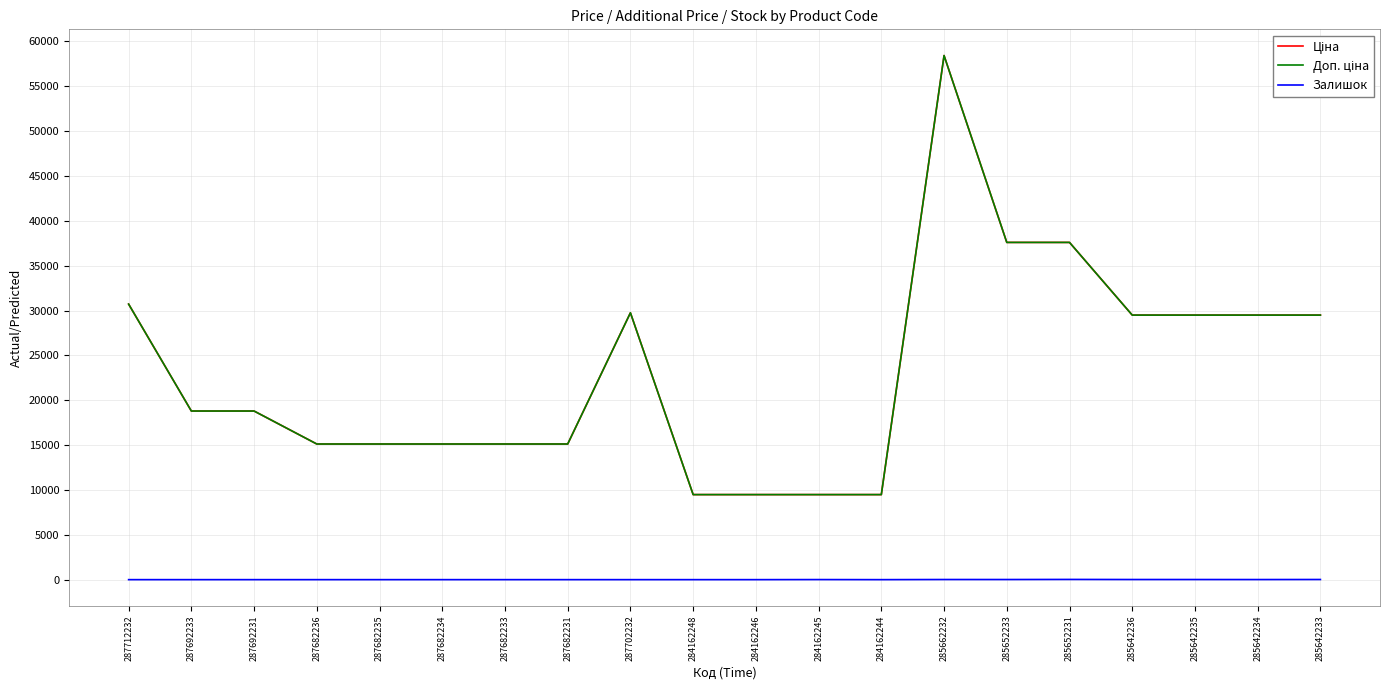

Does the chart display data point markers on the line(s)?

No